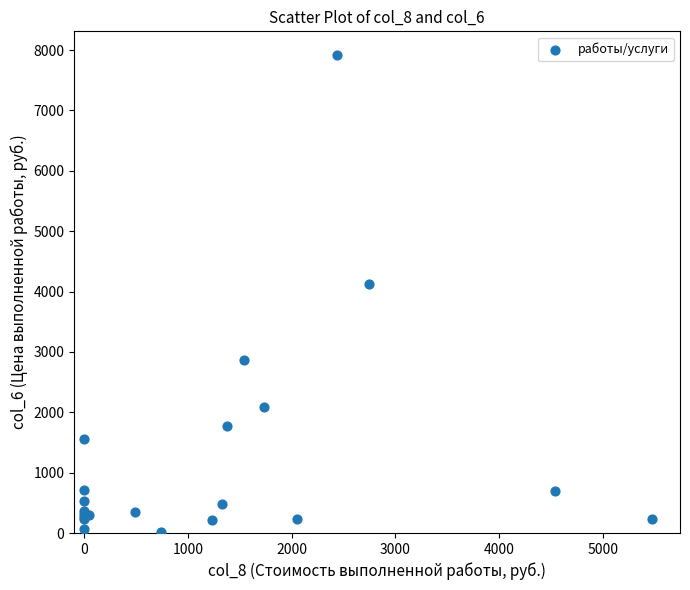

What Y value in the scatter plot is closest to 3962?

4119.7